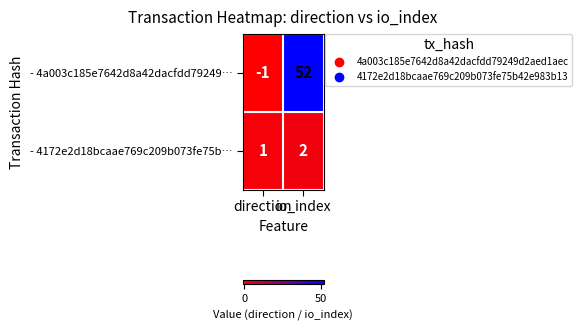

List the series in order of their overall mean, highest first.

- 4a003c185e7642d8a42dacfdd79249…, - 4172e2d18bcaae769c209b073fe75b…